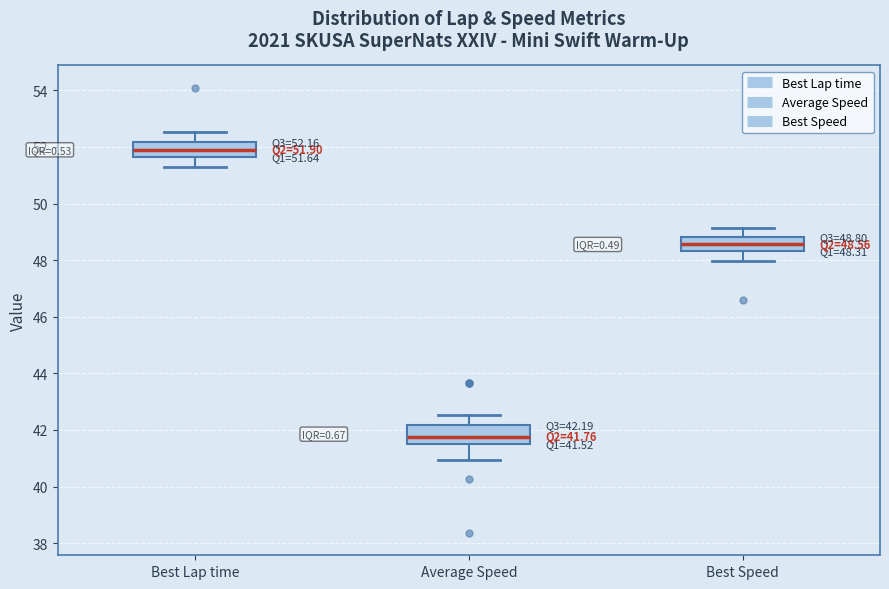

Which box's median line is the lowest?

Average Speed